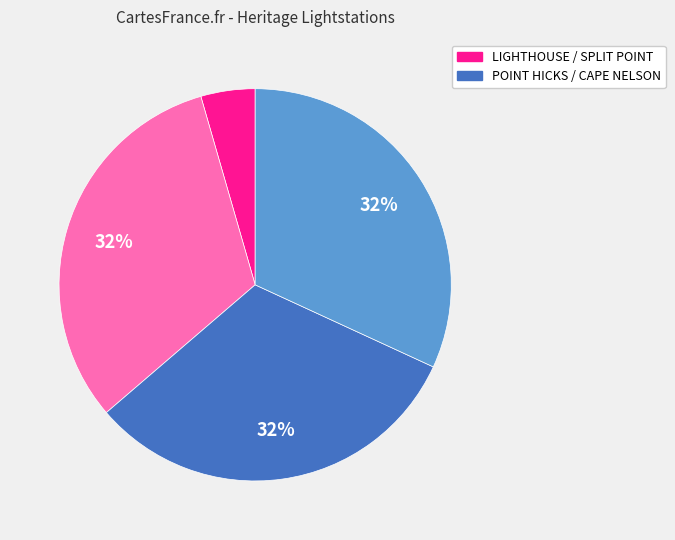

Does any single category account for the majority?

No